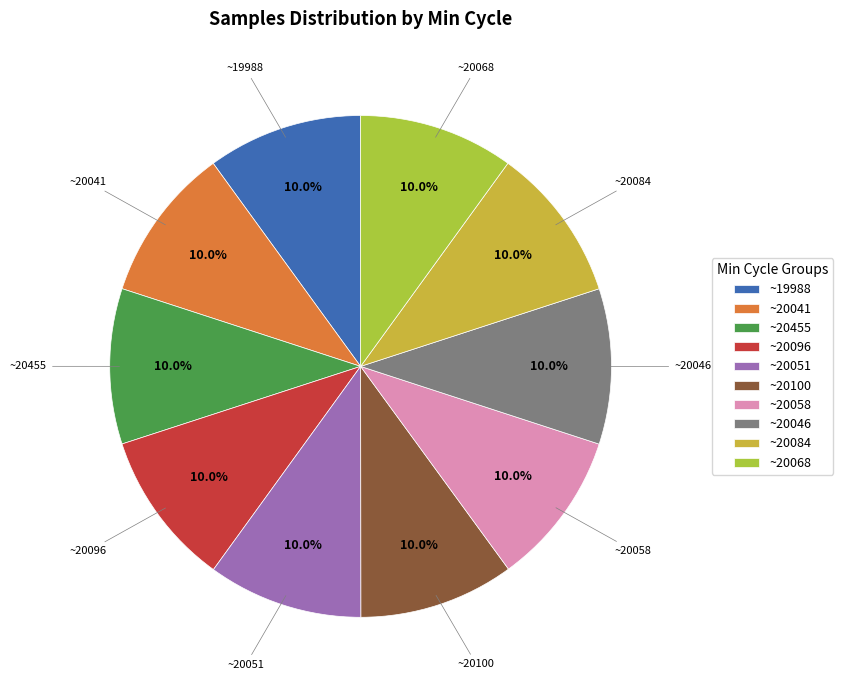

What percentage is NOT represented by ~20046?

90.0%